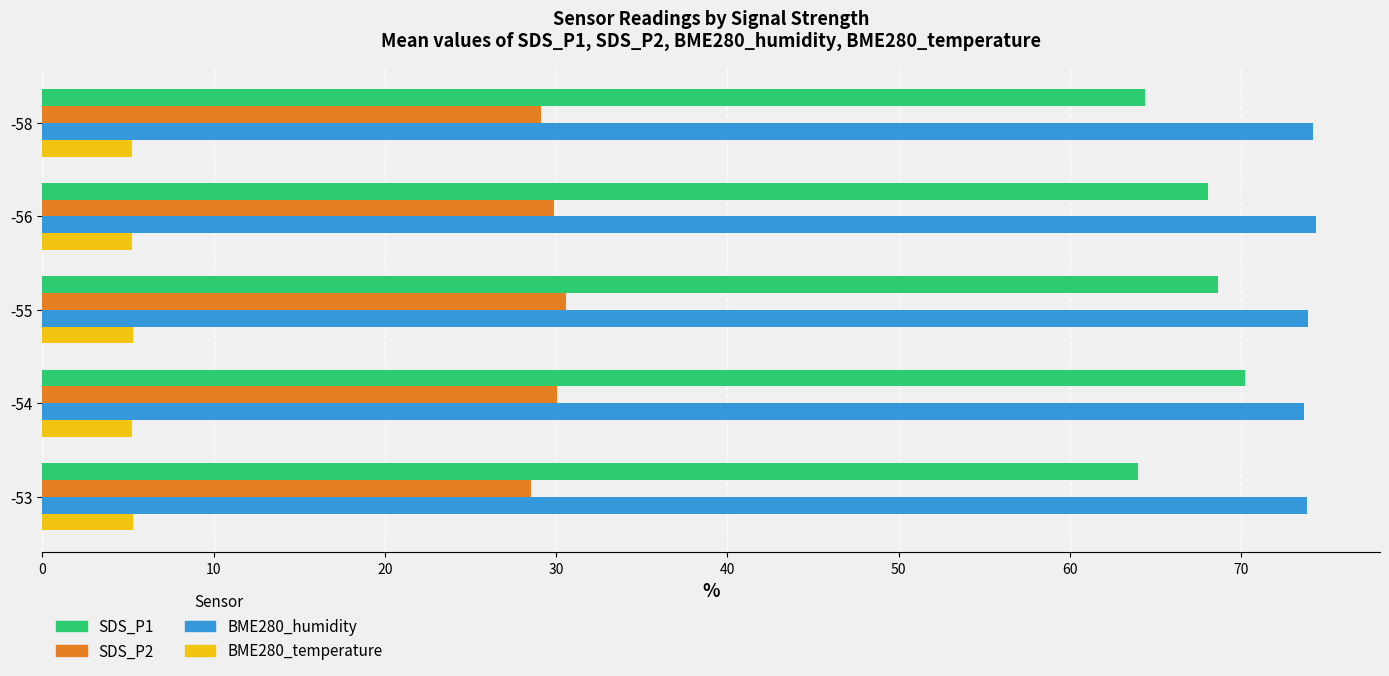

At how many categories does at least one series exceed 53?

5